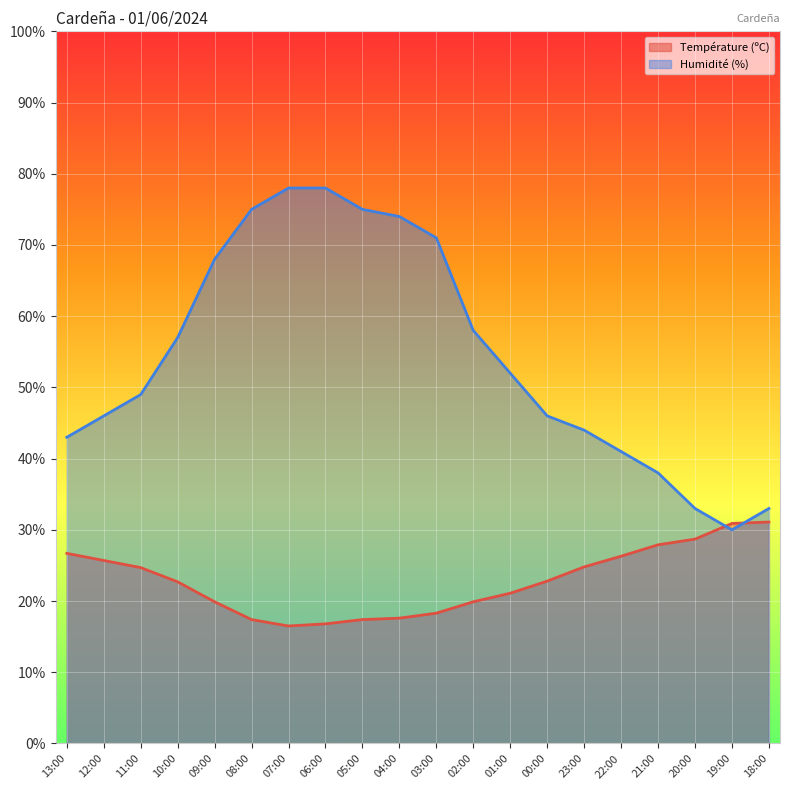

How many data points does each series have?

20